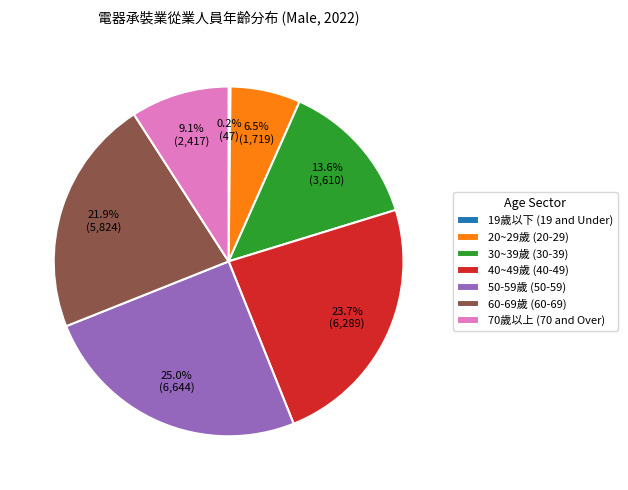

Is there any slice that represents more than half of the pie?

No